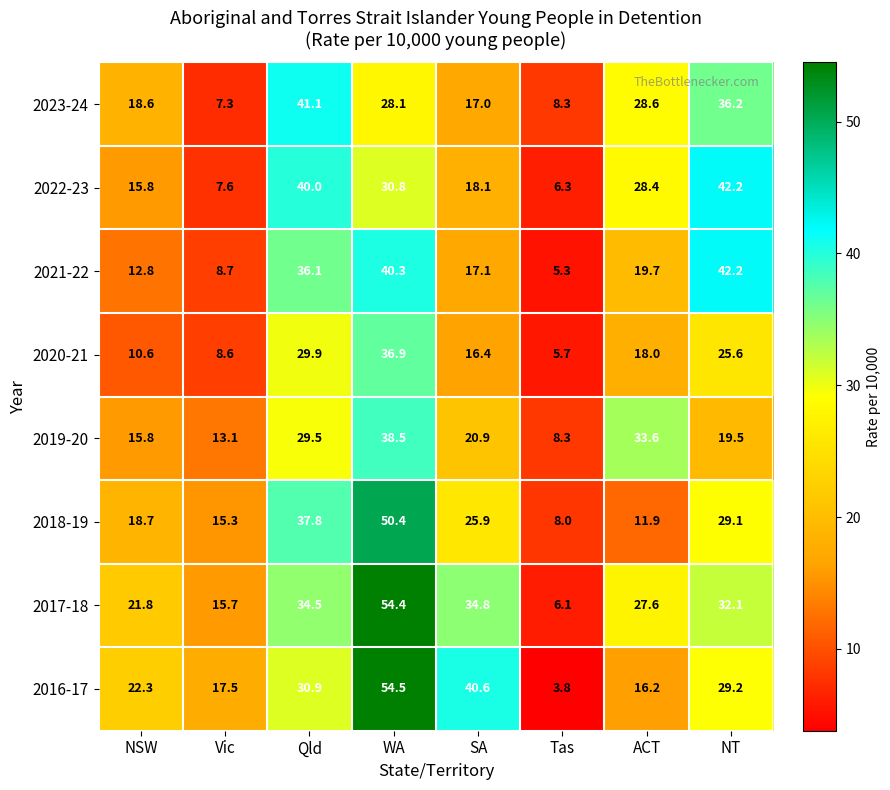

The value of 2016-17 at SA is 40.6. True or false?

True